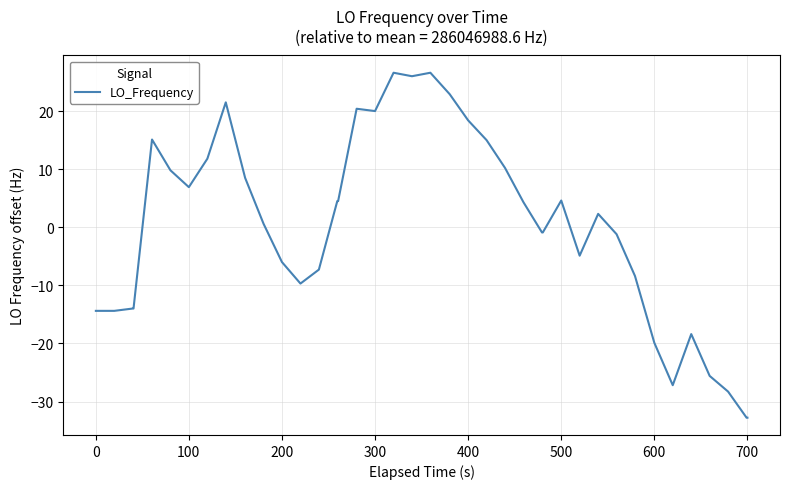

What is the maximum value shown in the chart?

26.6